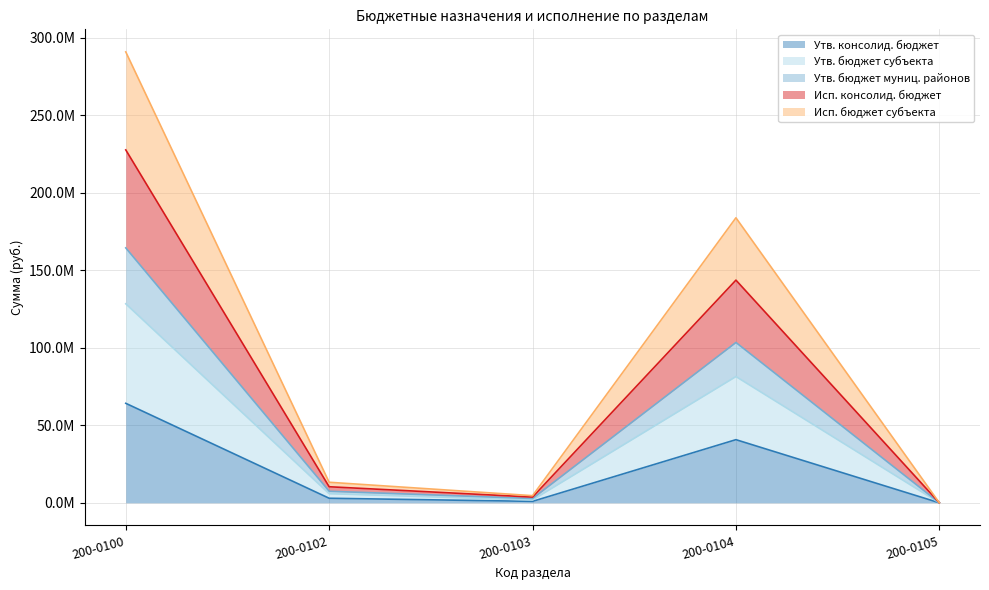

At which label does Исп. бюджет субъекта reach its peak?

200-0100